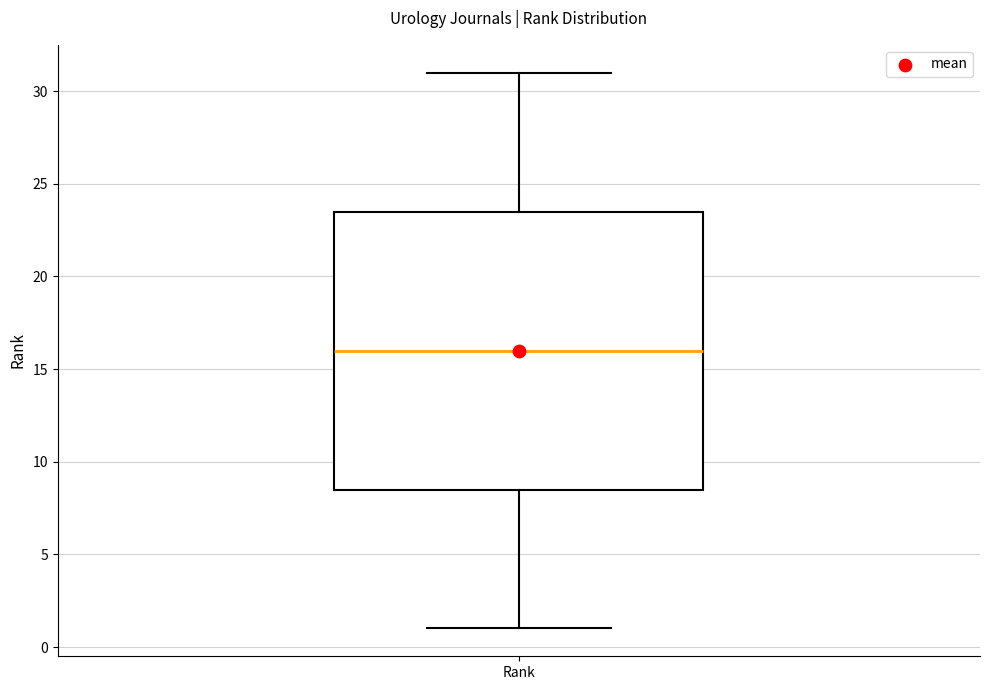

Where does the lower whisker of the box for Rank end on the y-axis? The values are not printed on the chart, so give them approximately, as read against the axis.

1.0